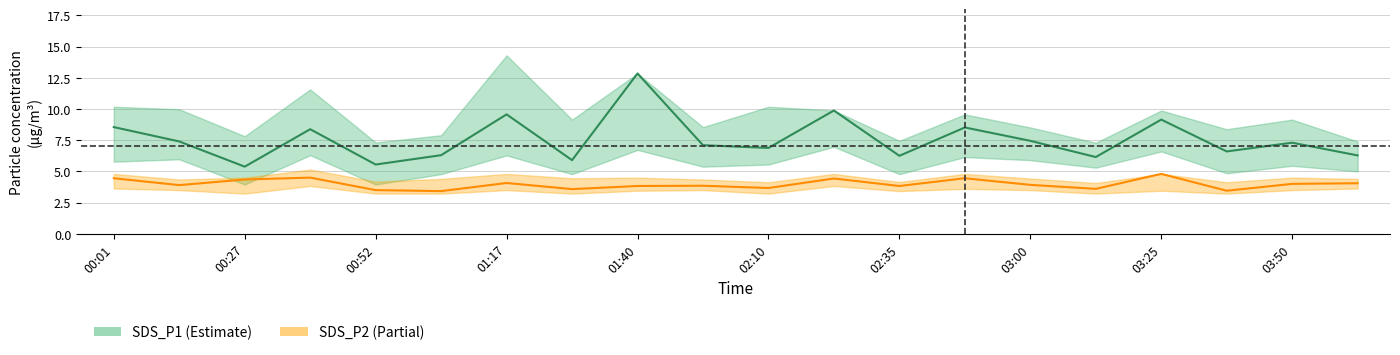

True or false: SDS_P1 and SDS_P2 intersect in this chart.

False